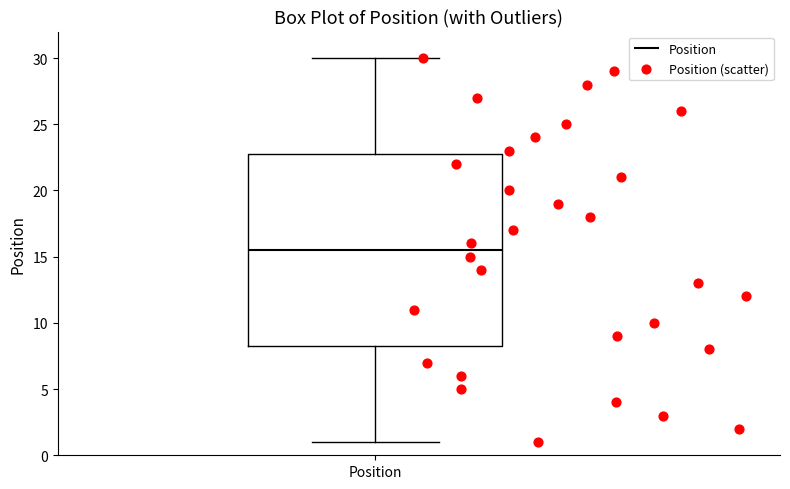

Where is the lower edge of the box for Position on the y-axis? The values are not printed on the chart, so give them approximately, as read against the axis.

8.5